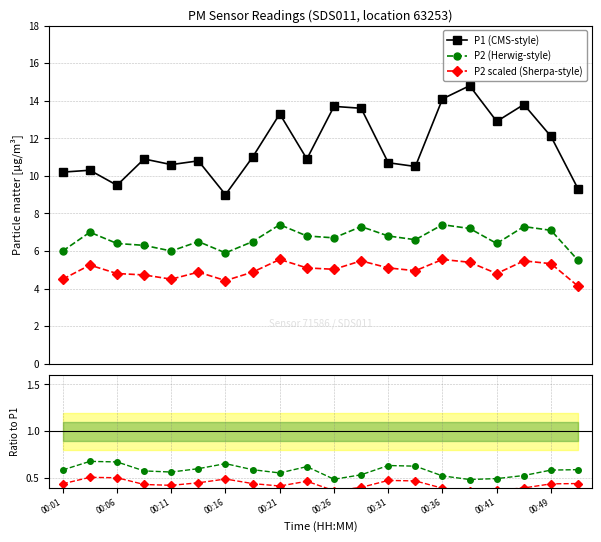

What is the value of the P2 scaled (Sherpa-style) point at the 12th from the left?

5.5